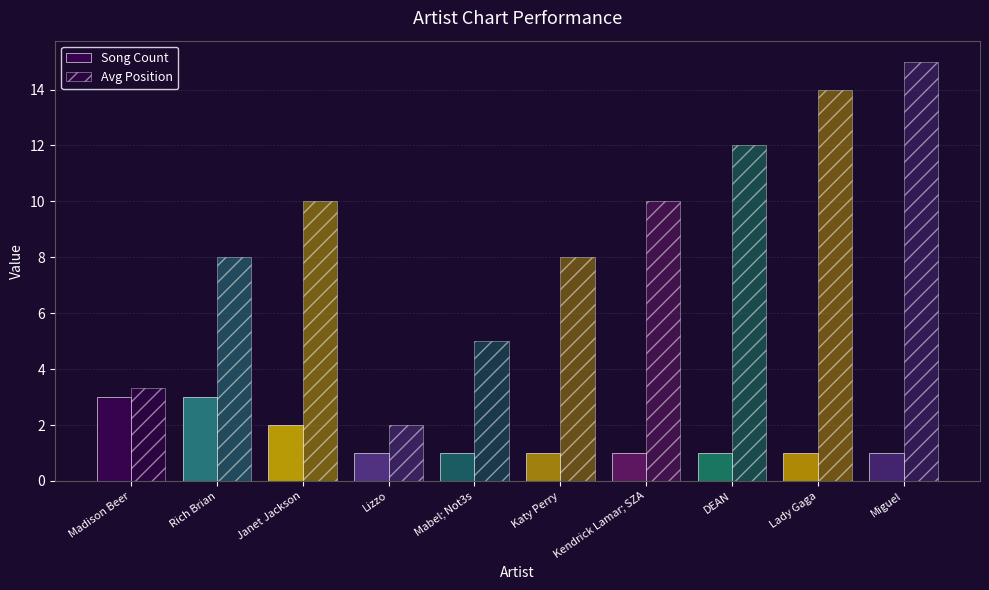

Are the bars horizontal?

No